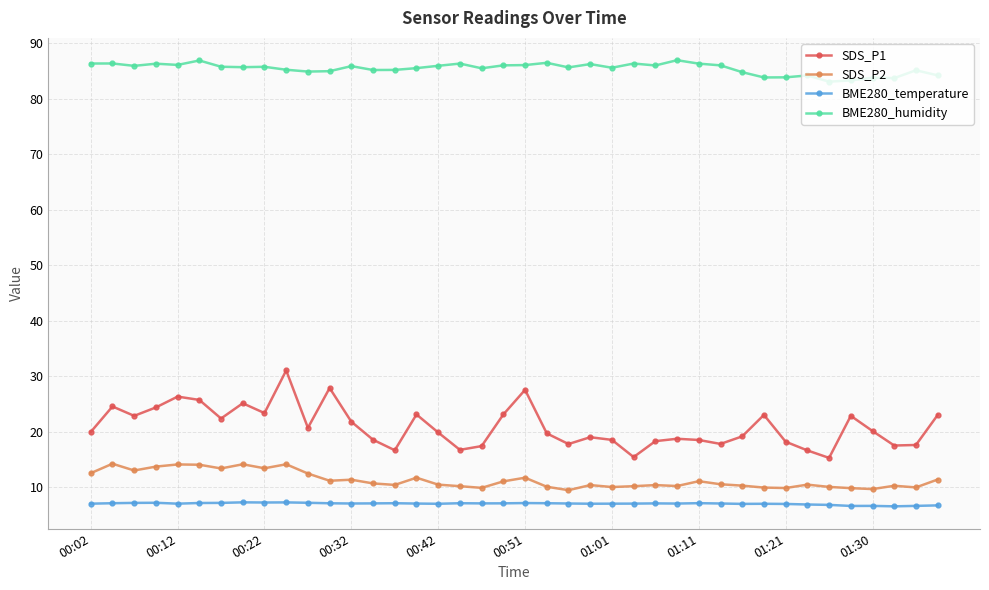

True or false: SDS_P2 has more than 1 interior local peaks.

True